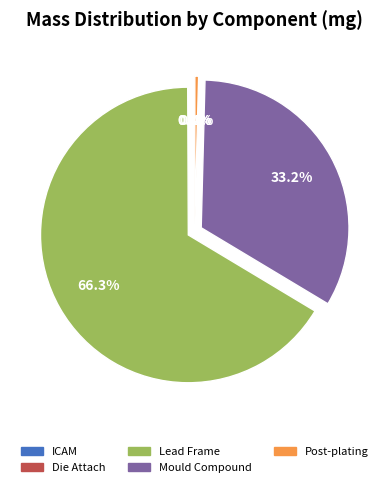

What percentage is the Lead Frame slice, to the nearest percent?

66%